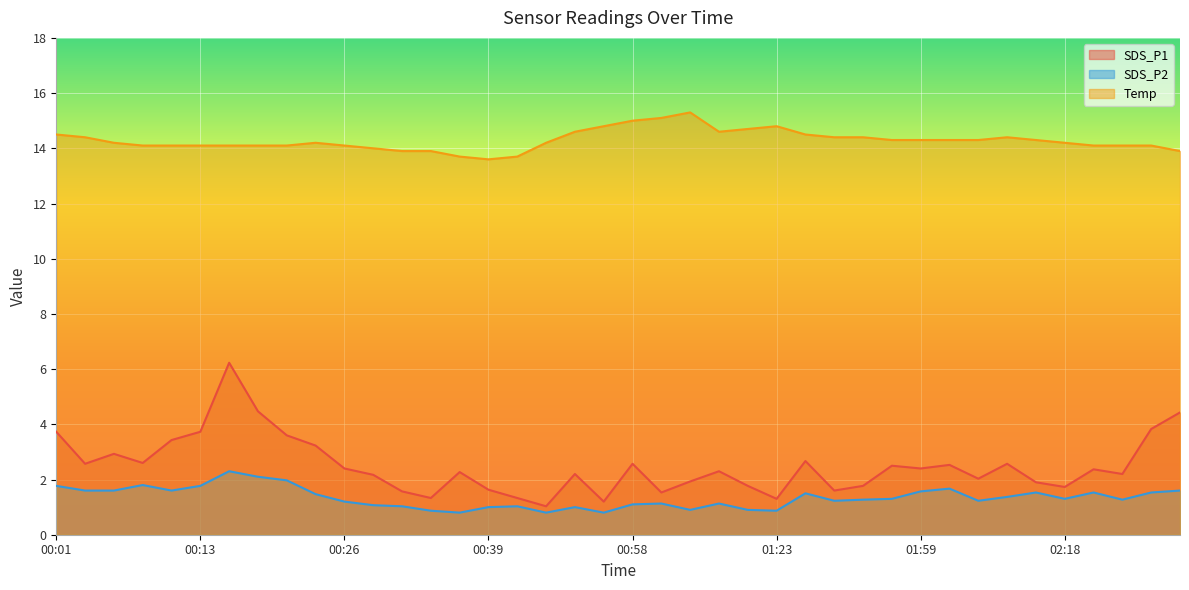

What is the greatest value displayed?

15.3